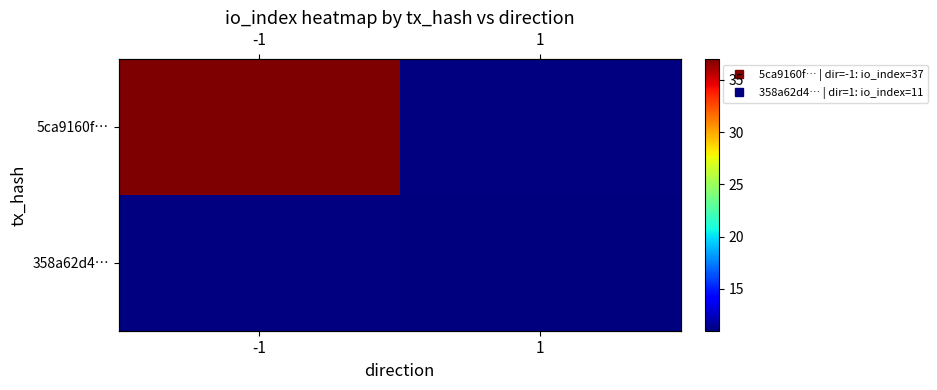

Which series has the largest range (max minus min)?

5ca9160f…